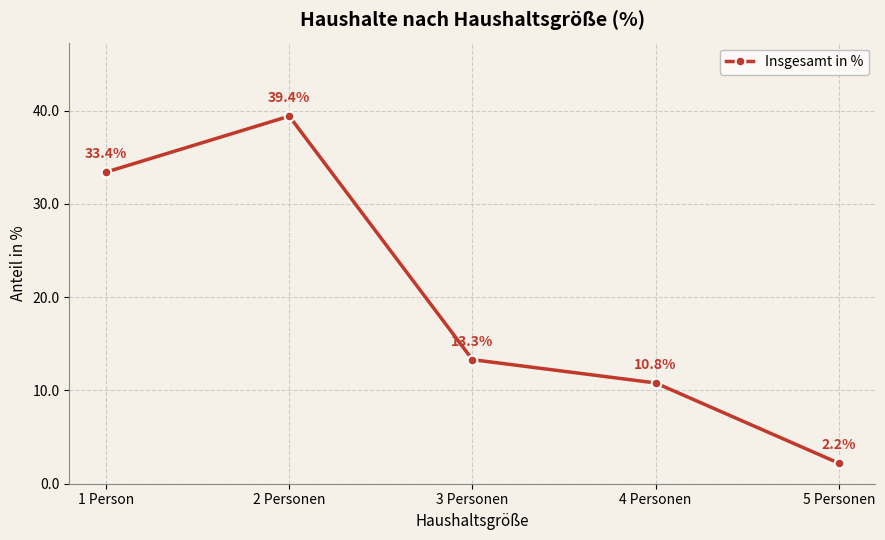

What is the difference between the values at 4 Personen and 1 Person?

22.6